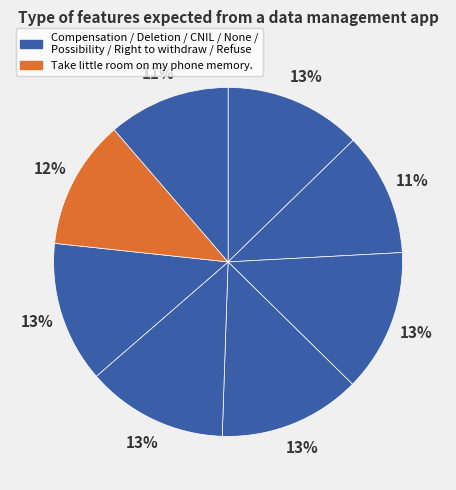

Is there any slice that represents more than half of the pie?

No